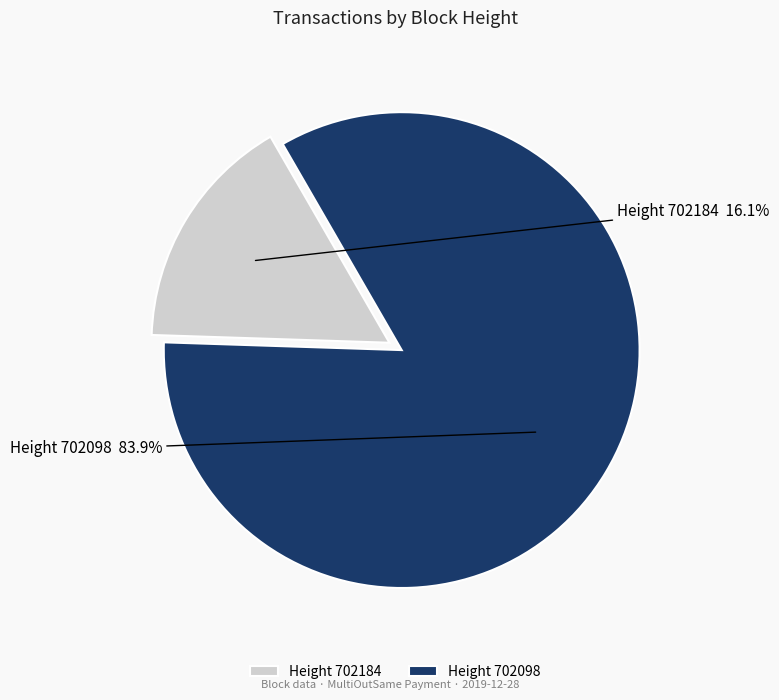

Which category has the smallest portion of the pie?

Height 702184